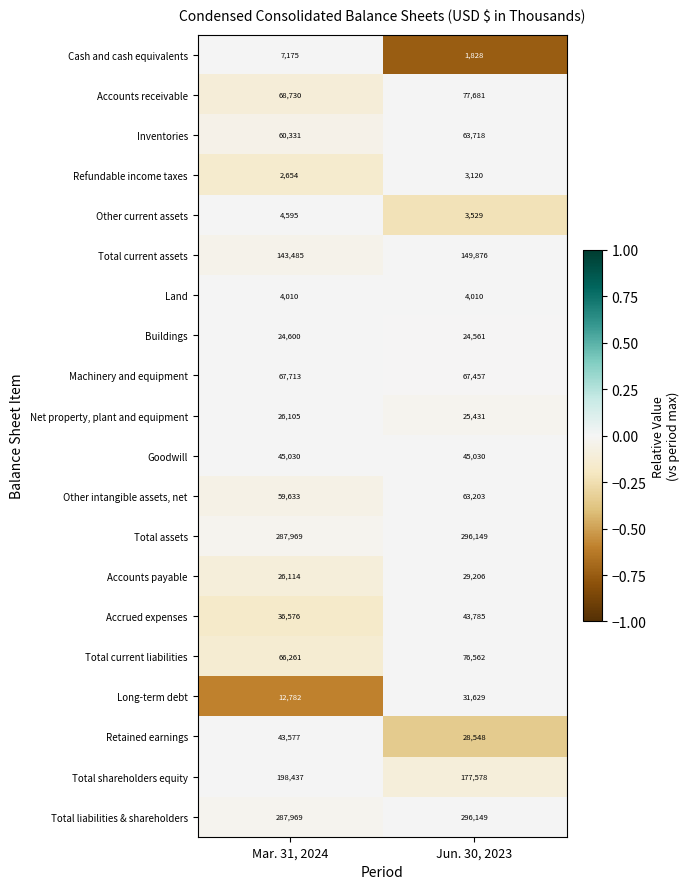

What is the minimum value for Retained earnings?

28548